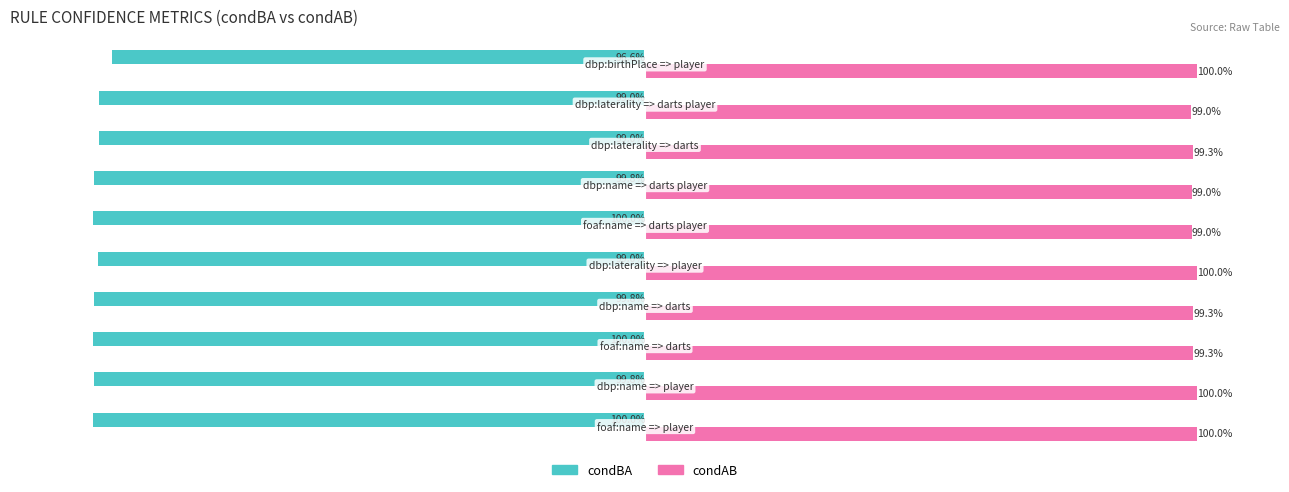

At how many categories does at least one series exceed 0?

10